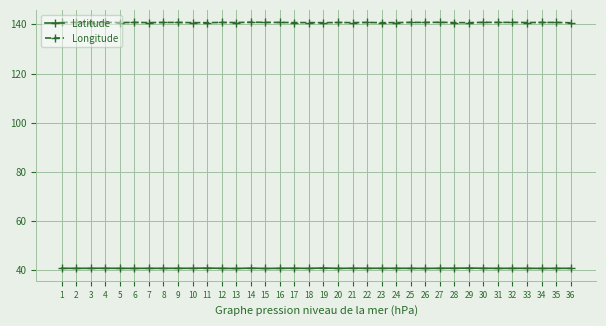

What is the sum of the Latitude values at 24 and 9?

81.6